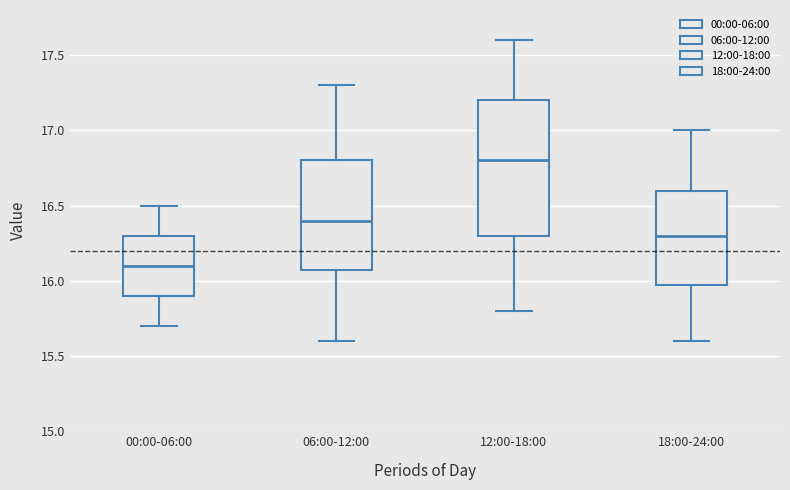

Which box is the tallest, from its lower edge to its upper edge?

12:00-18:00